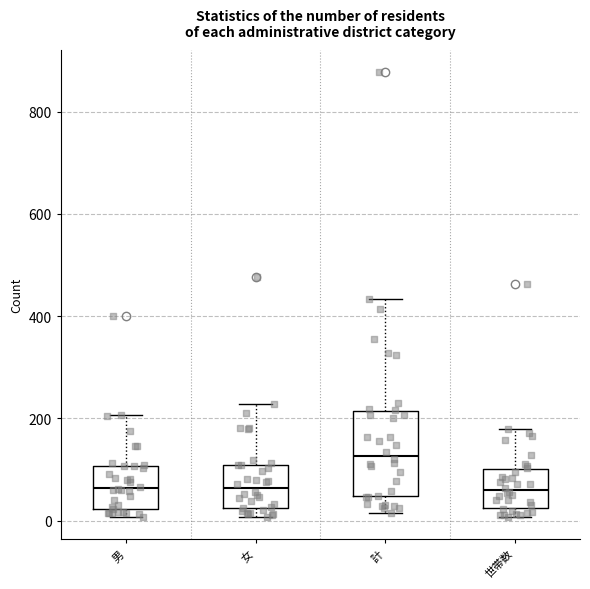

Where is the upper edge of the box for 世帯数 on the y-axis? The values are not printed on the chart, so give them approximately, as read against the axis.

100